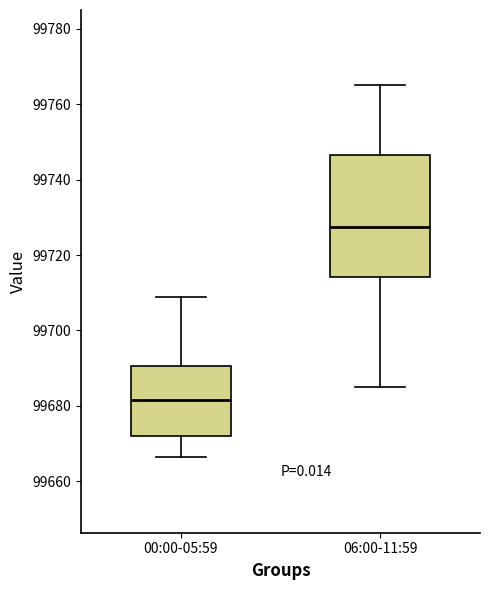

Which box has the highest median line?

06:00-11:59